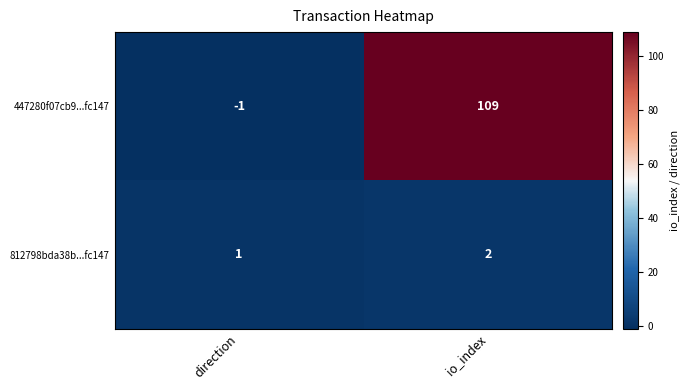

The value of 812798bda38b...fc147 at io_index is 1. True or false?

False